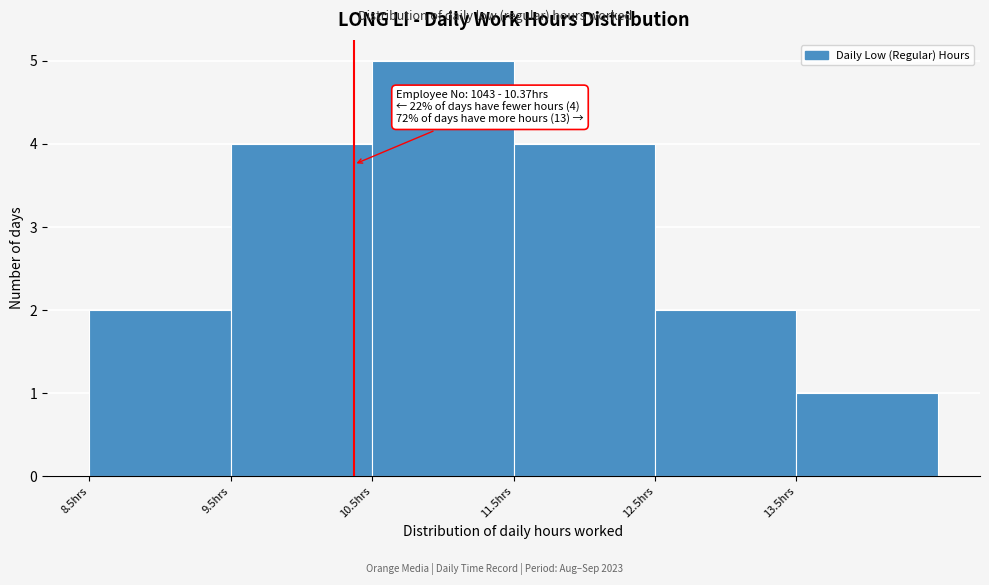

Over which range of the x-axis is the bar tallest?

10.5 to 11.5